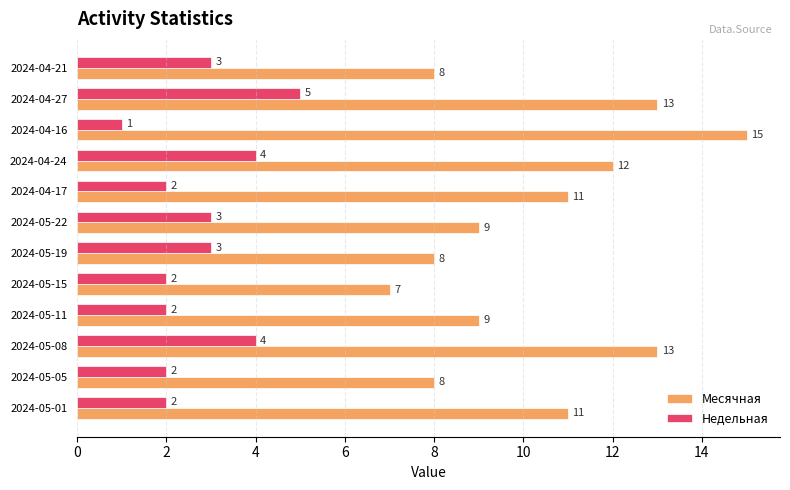

The Недельная series shows 3 at 2024-05-08. True or false?

False